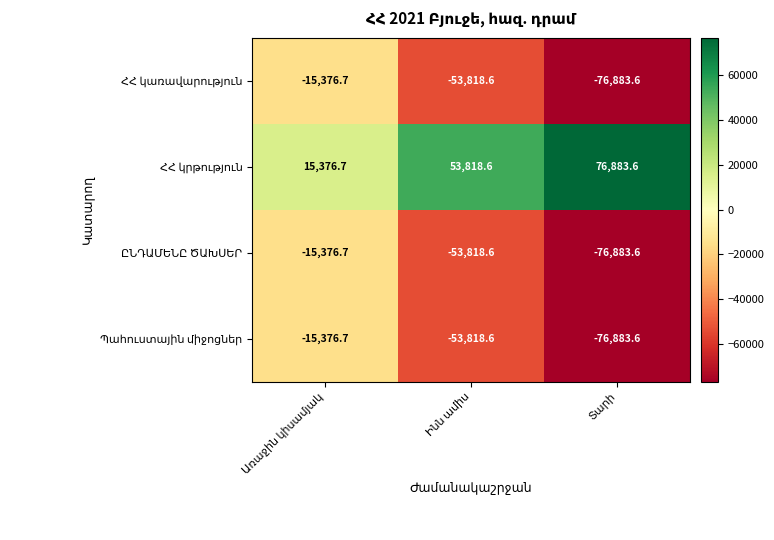

What is the greatest value displayed?

76883.6